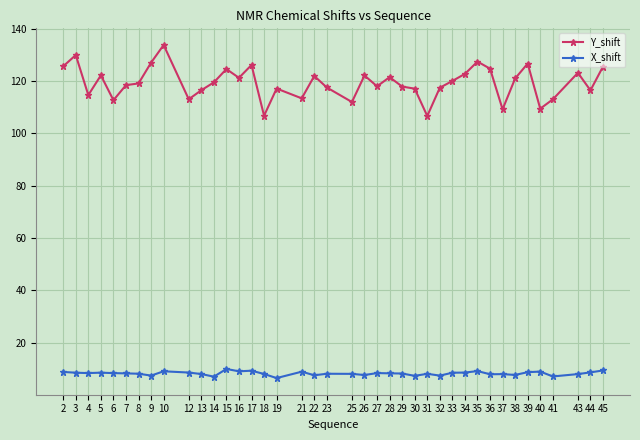

How many lines are shown in the chart?

2